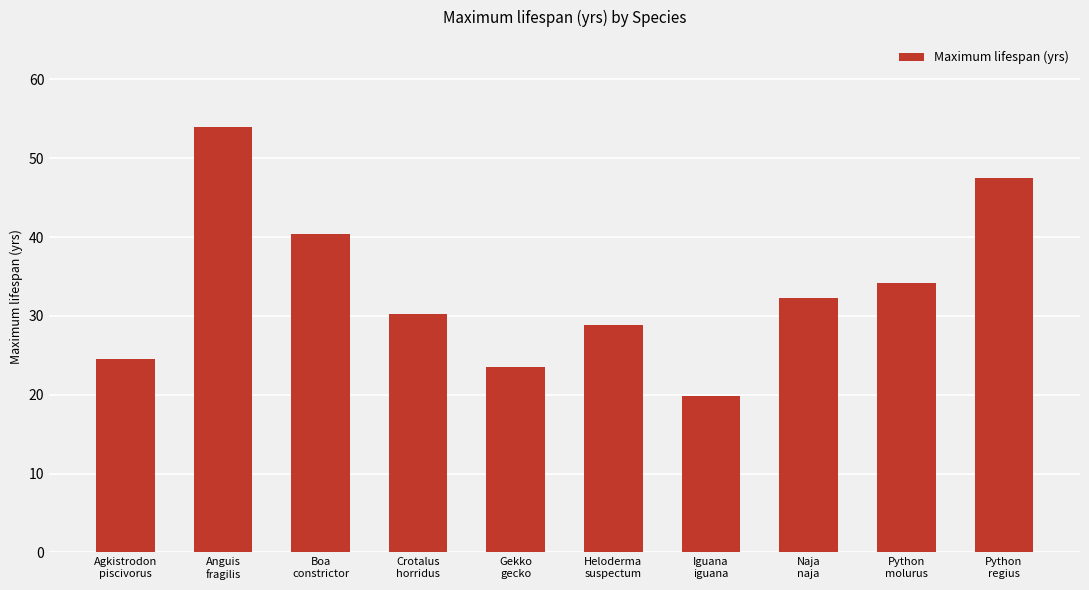

What is the change in value from Anguis
fragilis to Iguana
iguana?

-34.2